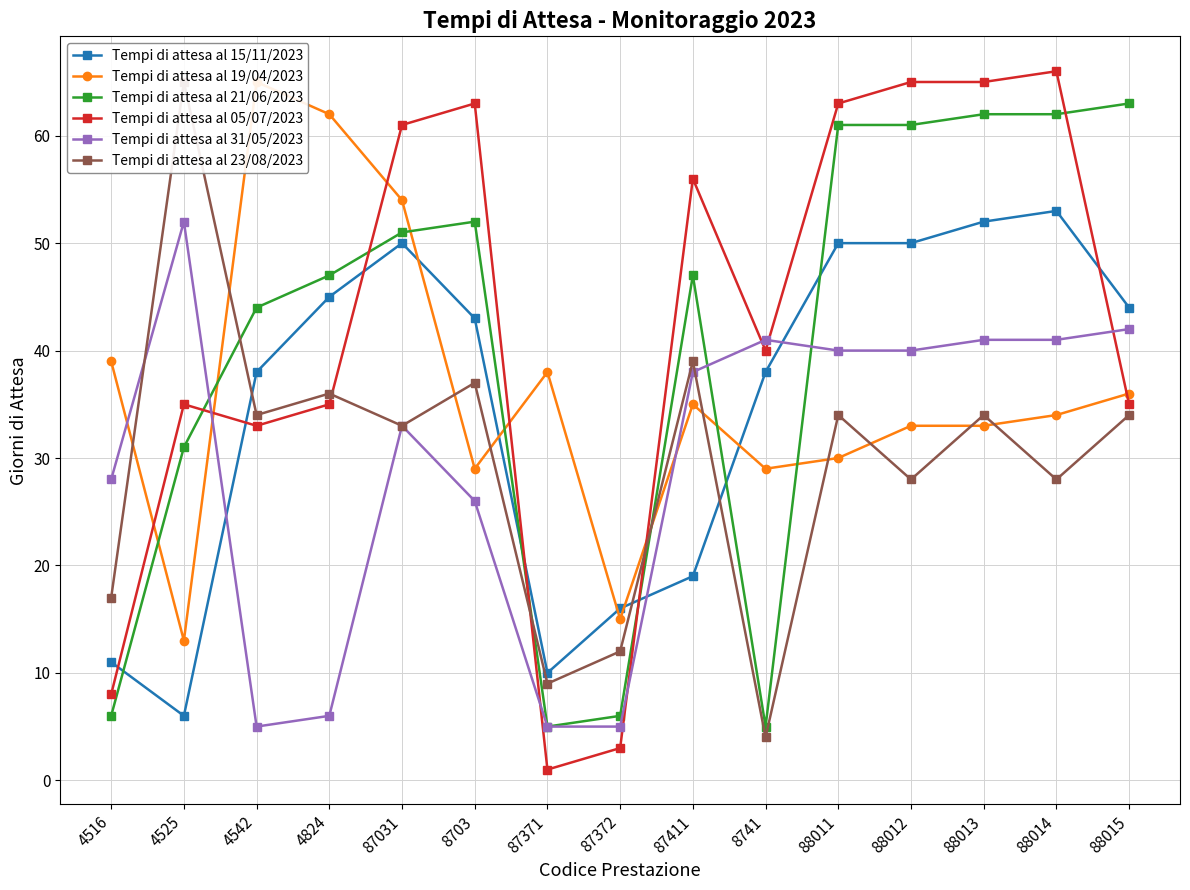

How many times do Tempi di attesa al 23/08/2023 and Tempi di attesa al 31/05/2023 cross each other?

2